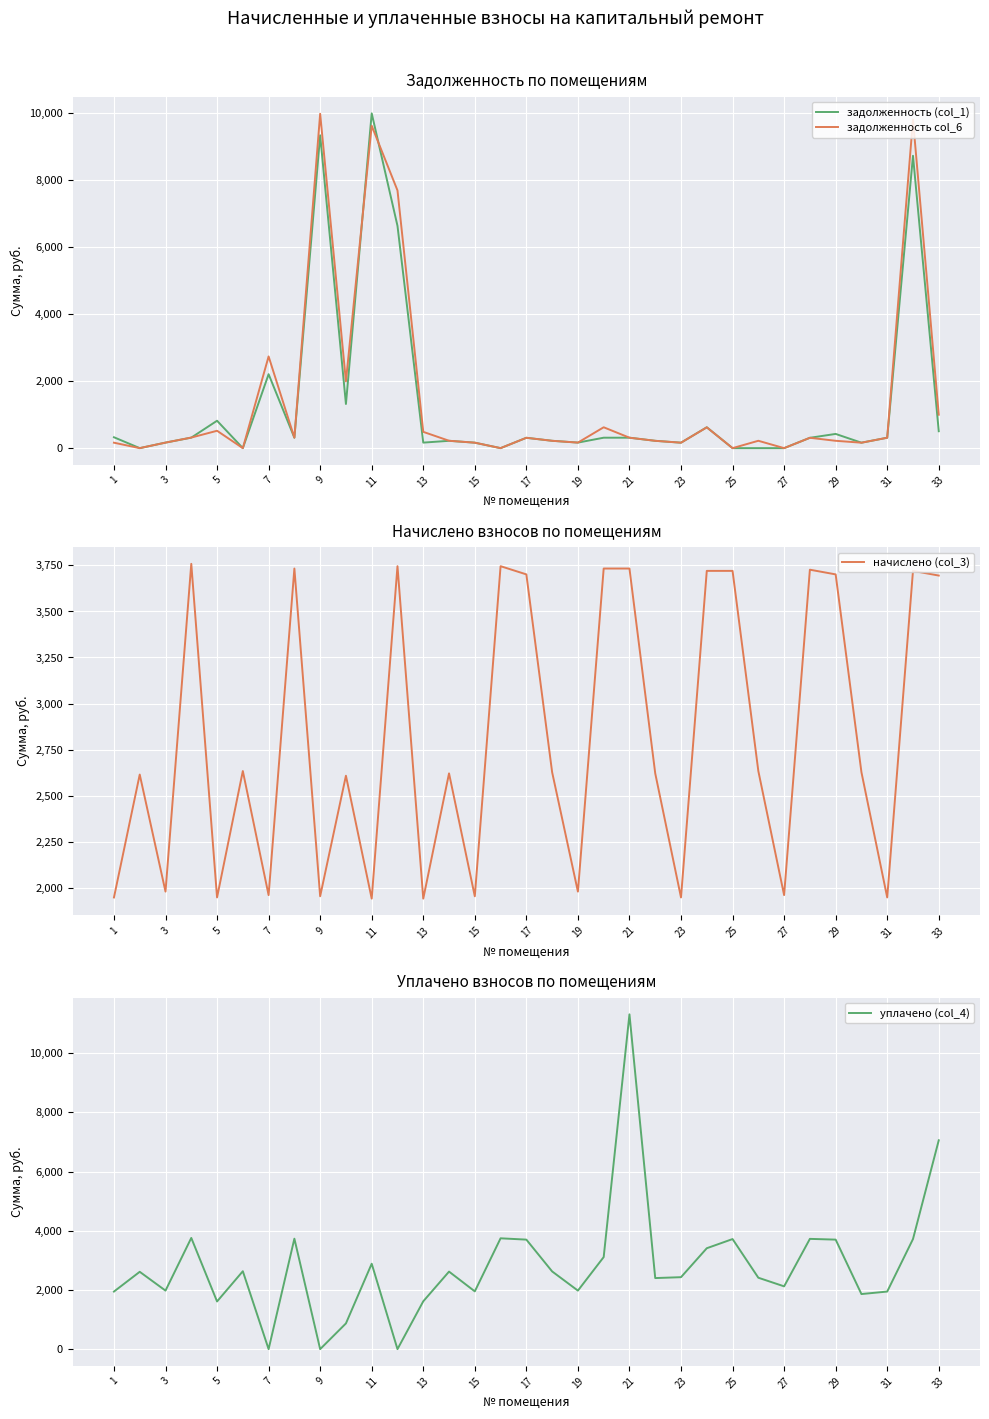

How many data points in задолженность (col_1) are above 308?

18